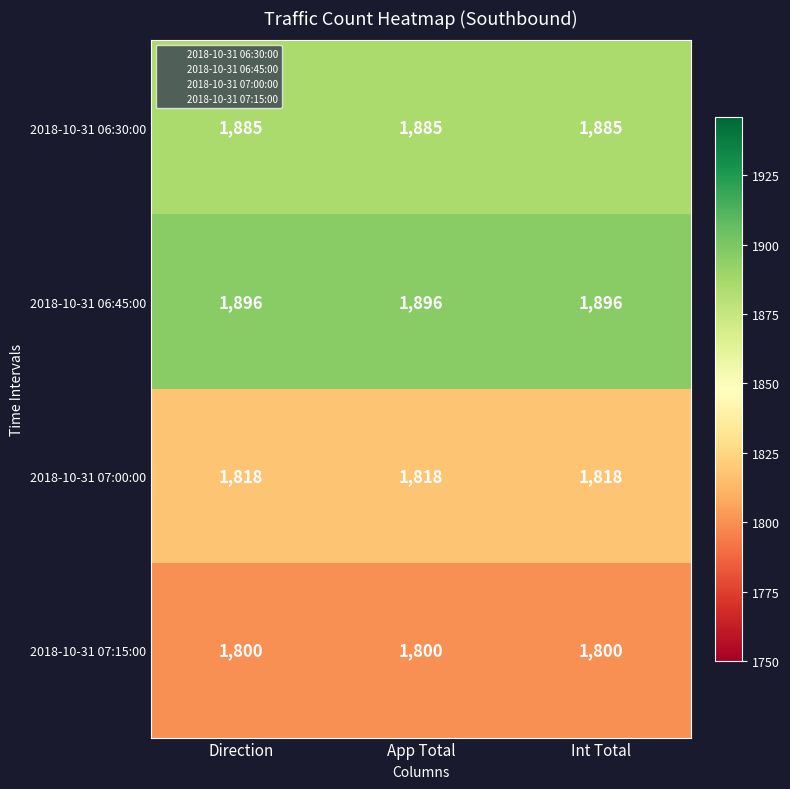

What is the approximate value of 2018-10-31 07:15:00 at Int Total?

1800